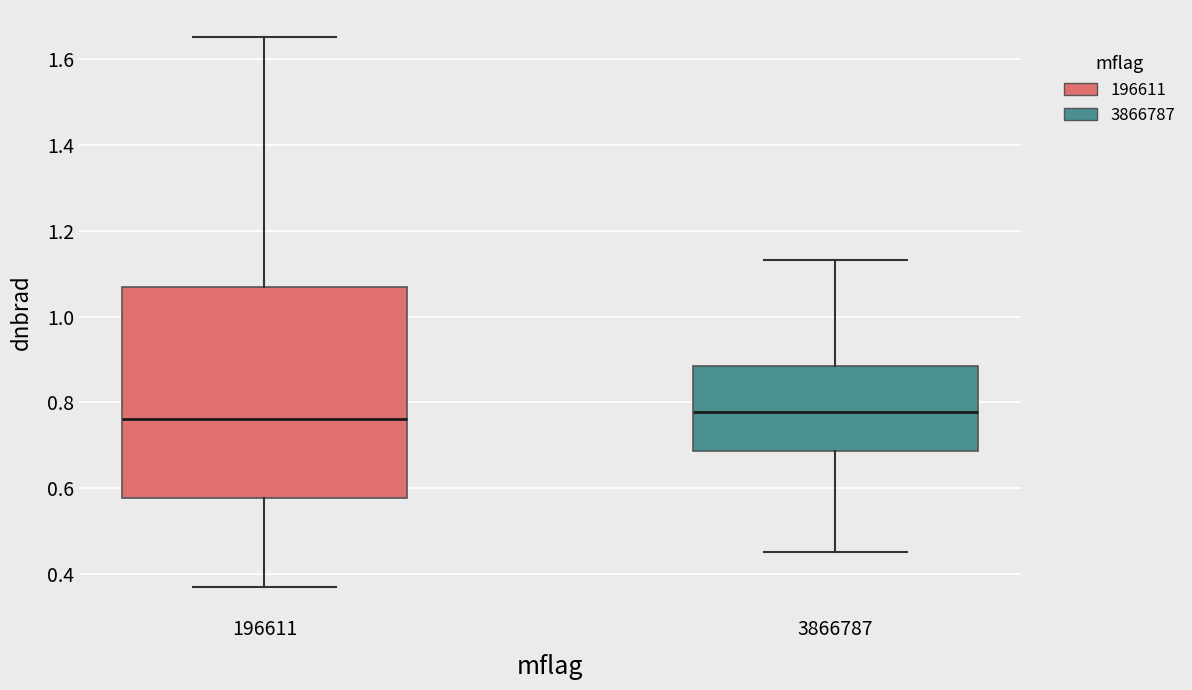

Where does the upper whisker of the box at x = 196611 end on the y-axis? The values are not printed on the chart, so give them approximately, as read against the axis.

1.66